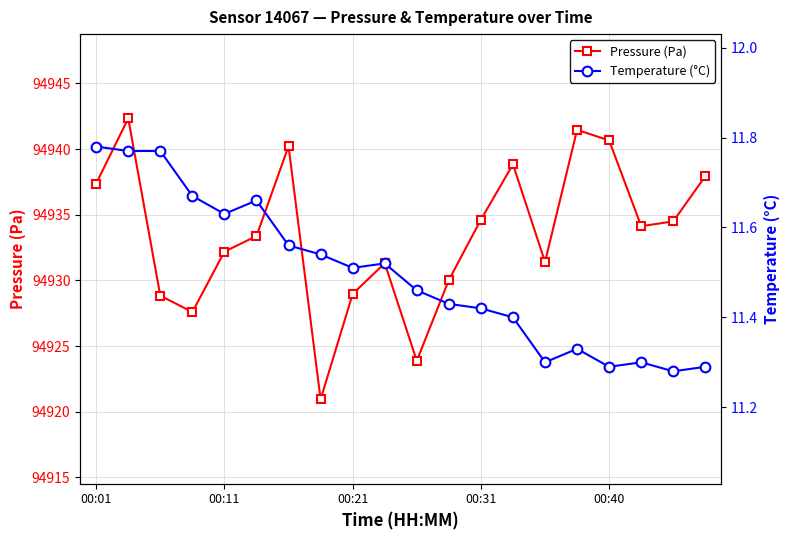

How many series are shown in this chart?

2